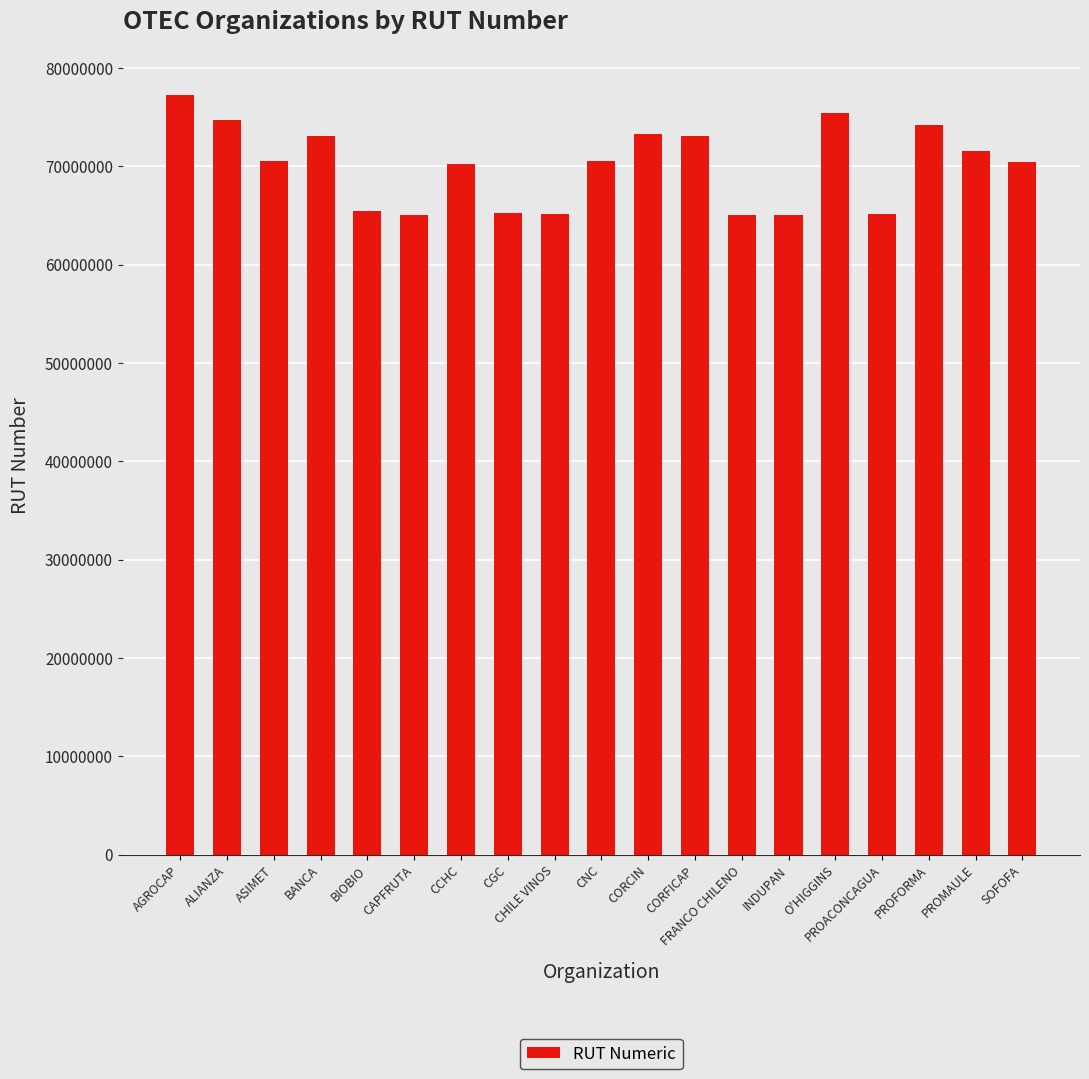

Between BIOBIO and AGROCAP, which is larger?

AGROCAP